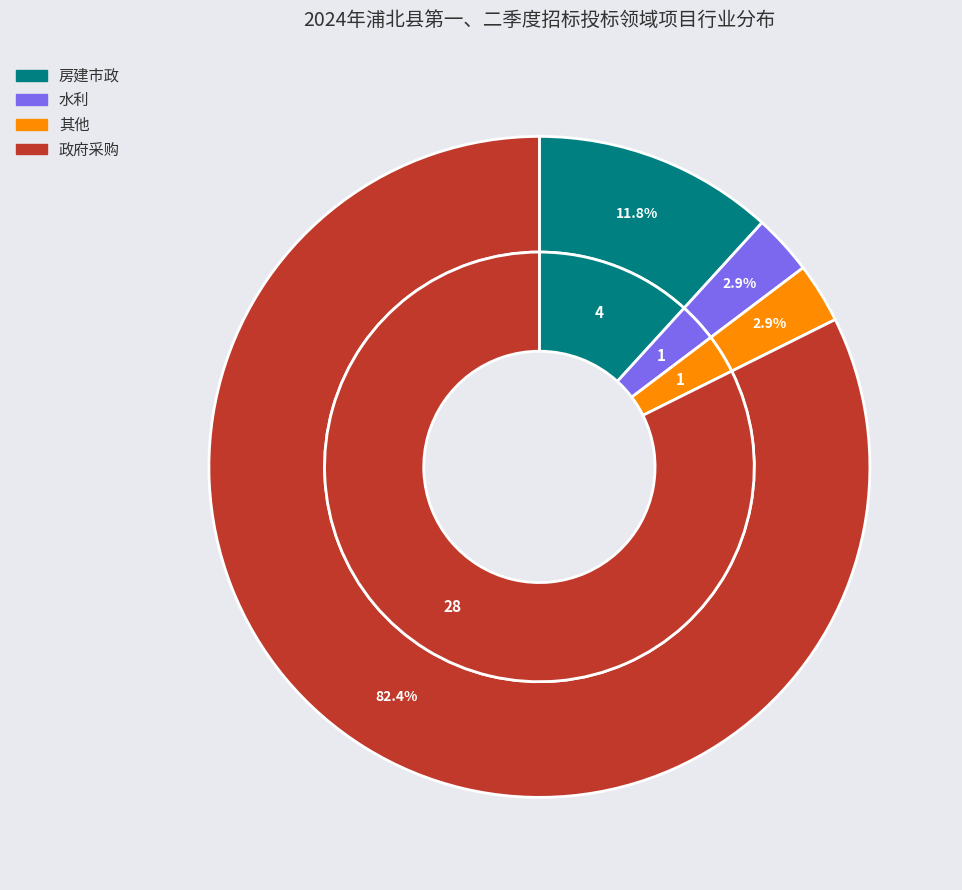

Combined, do 政府采购 and 水利 account for over 50%?

Yes